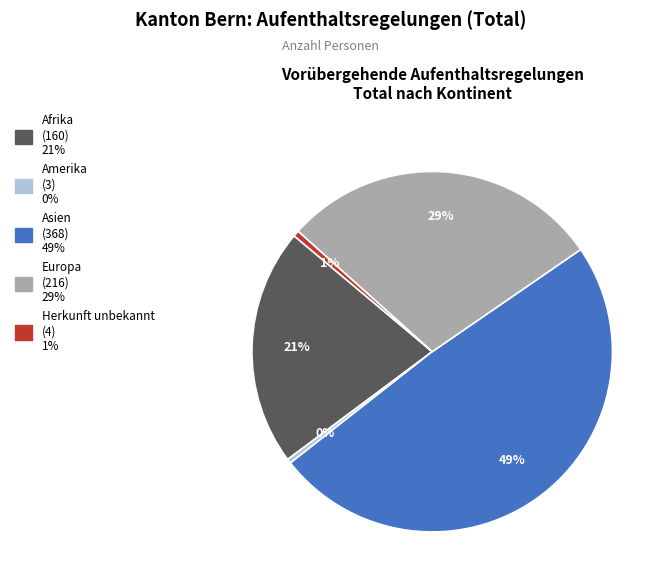

To the nearest percent, what is the average slice percentage?

20%